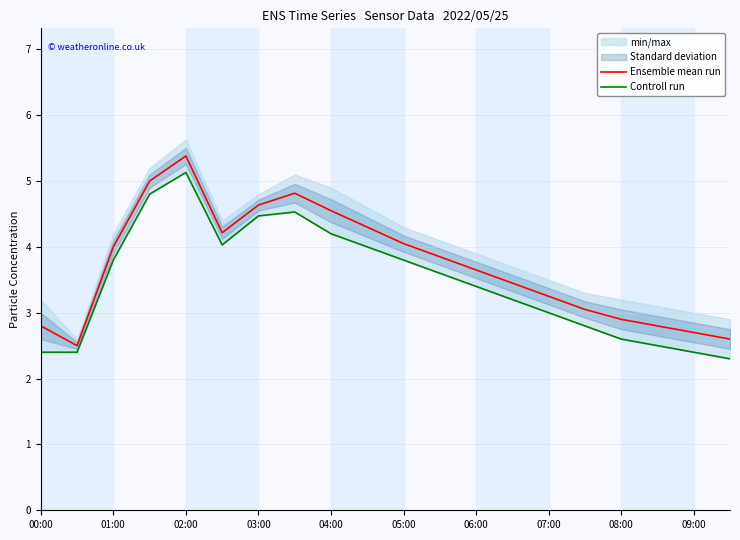

Which category has the highest value in the Ensemble mean run series?

02:00